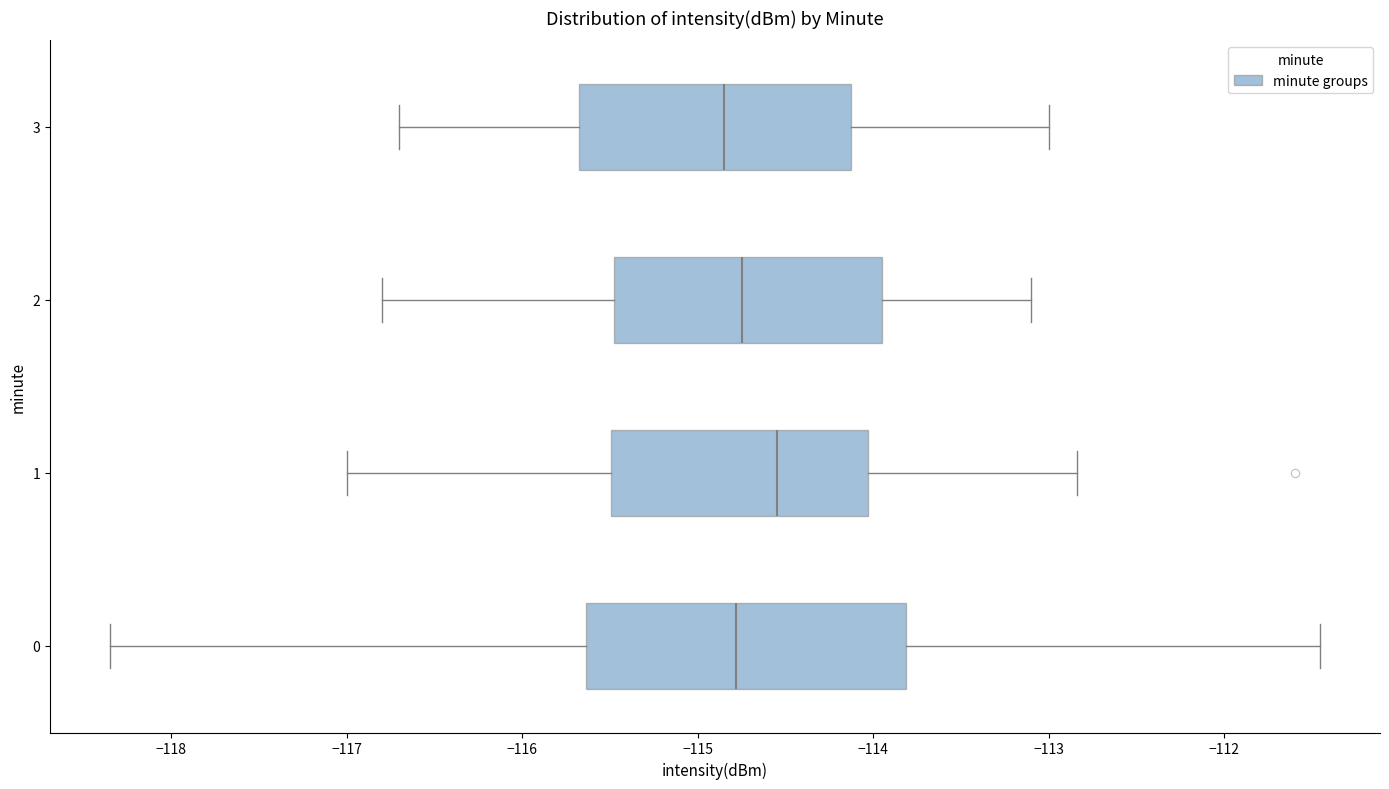

Reading bottom to top, read every box against the x-axis: the position of its median line, the range the box covers, and the ends of its whiskers. The values are not printed on the chart, so give them approximately, as read against the axis.

0: median -114.8, box -115.6 to -113.8, whiskers -118.3 to -111.5
1: median -114.5, box -115.5 to -114.0, whiskers -117.0 to -112.8
2: median -114.7, box -115.5 to -113.9, whiskers -116.8 to -113.1
3: median -114.8, box -115.7 to -114.1, whiskers -116.7 to -113.0